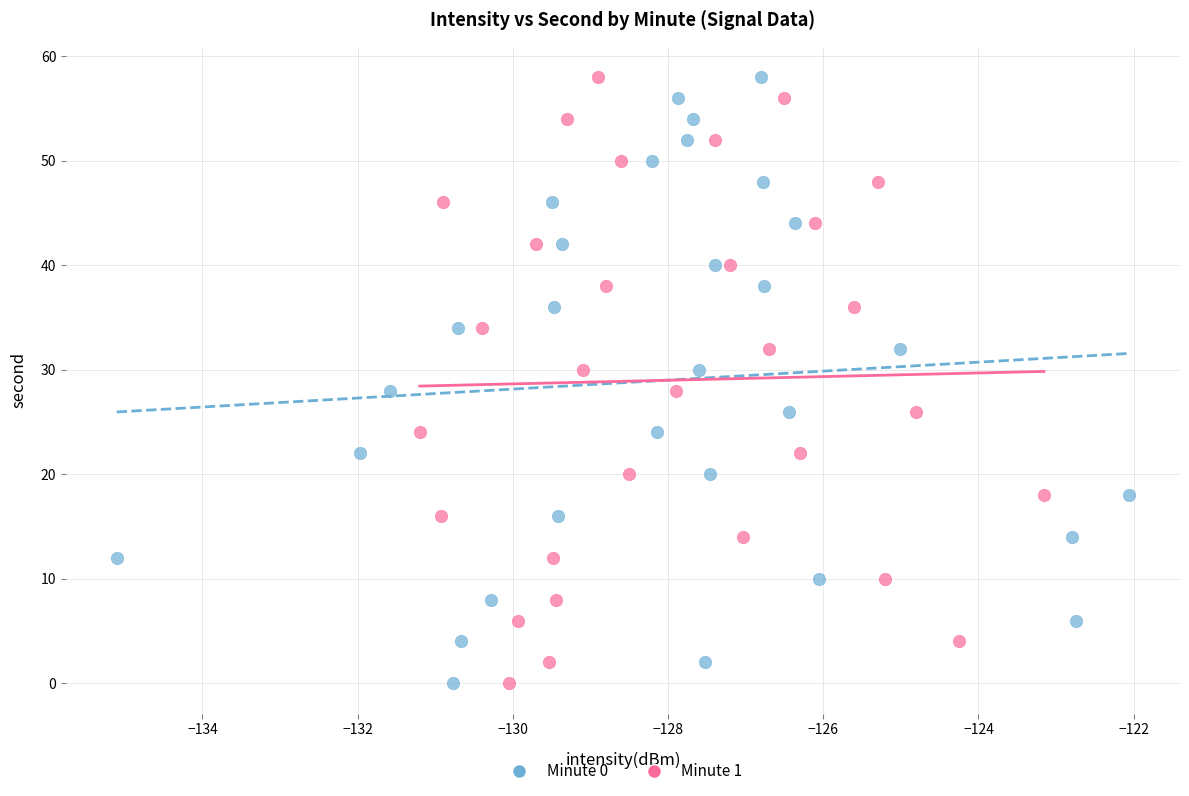

What are all the series names shown in the legend?

Minute 0, Minute 1